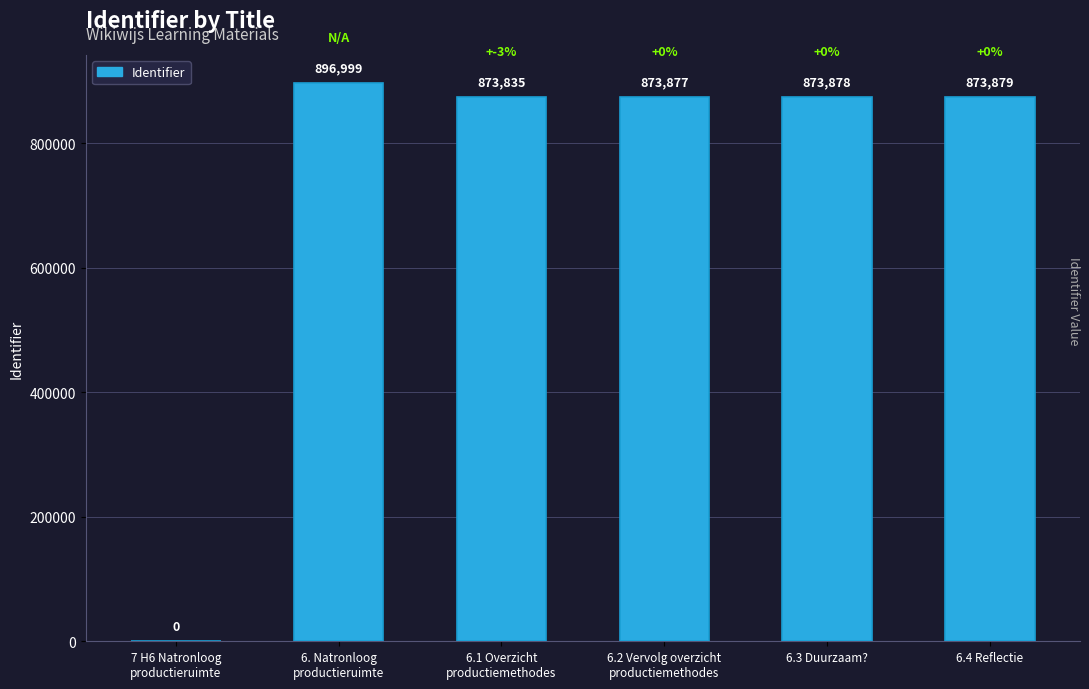

What is the greatest value displayed?

896999